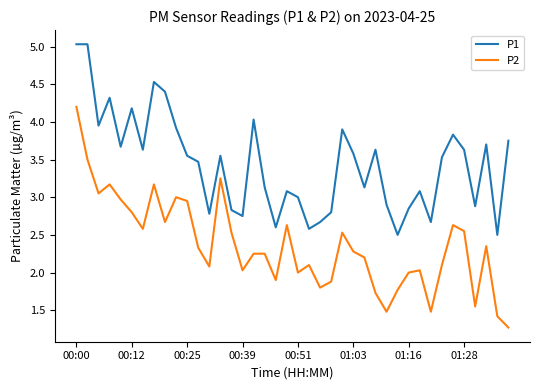

True or false: P1 and P2 intersect in this chart.

False